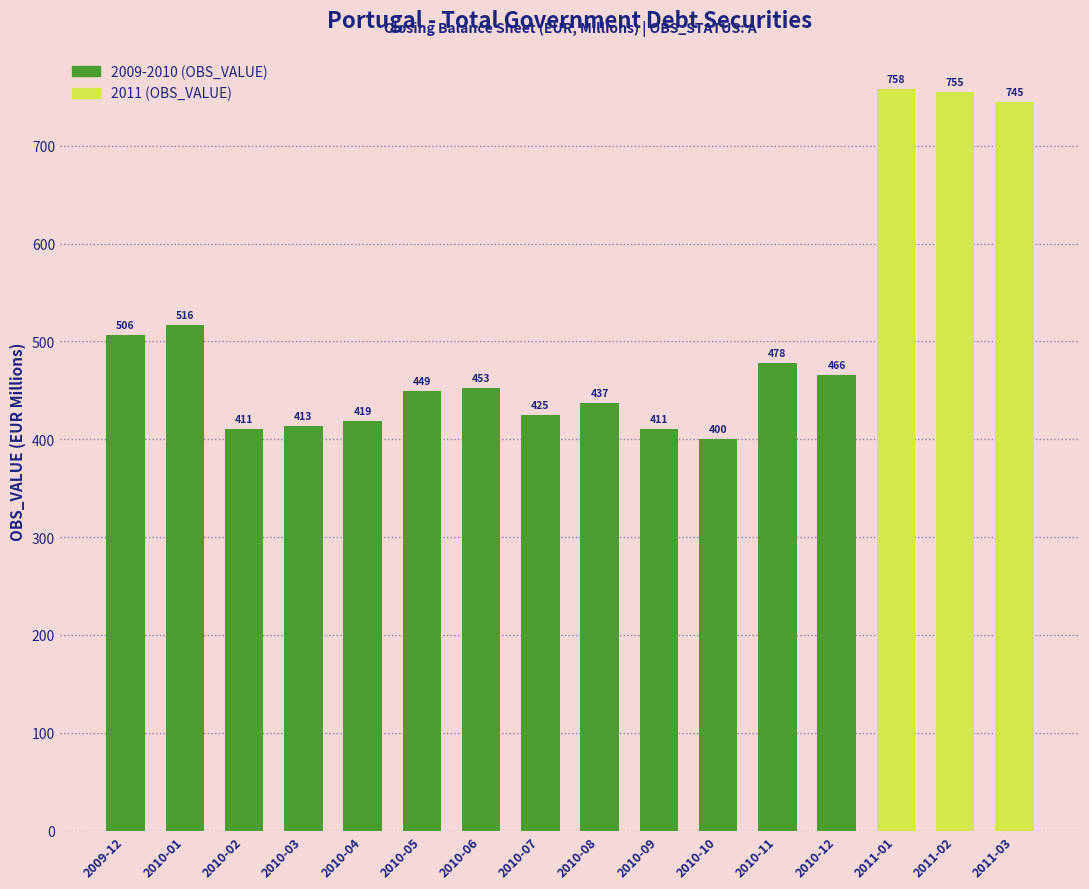

Between 2010-04 and 2011-01, which is larger?

2011-01